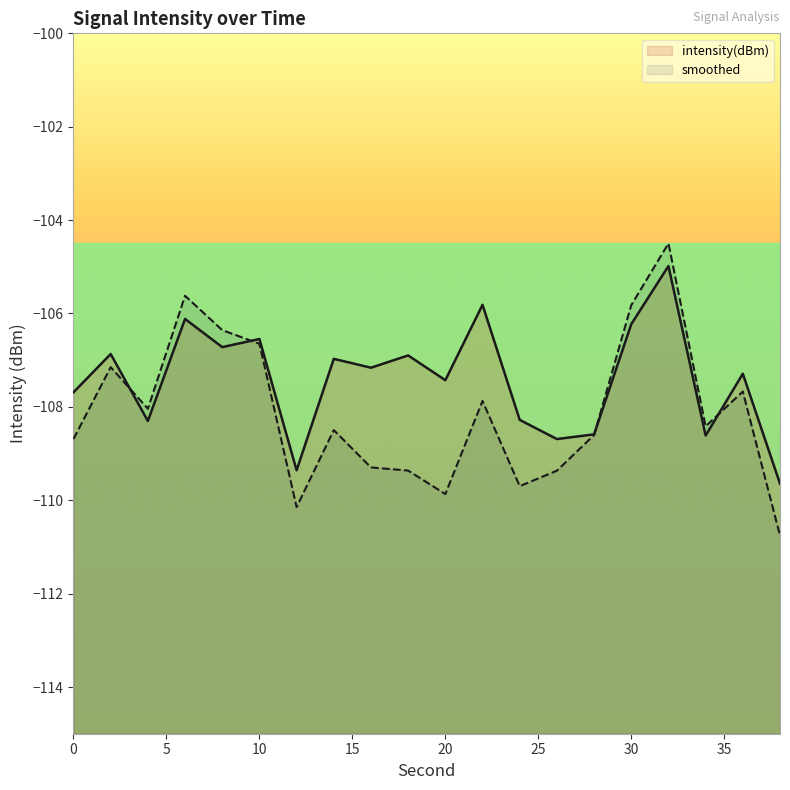

What is the sum of the values at 0 and 36?

-215.0